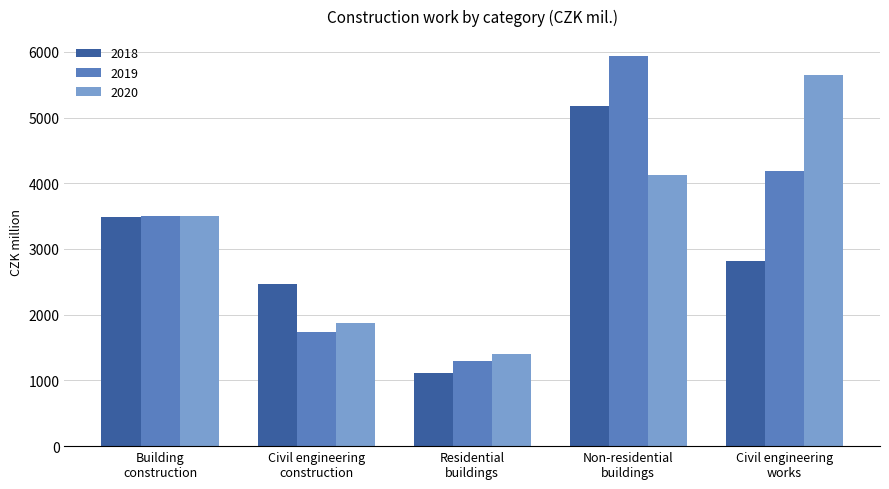

At which label is 2019 closest to 3615?

Building
construction